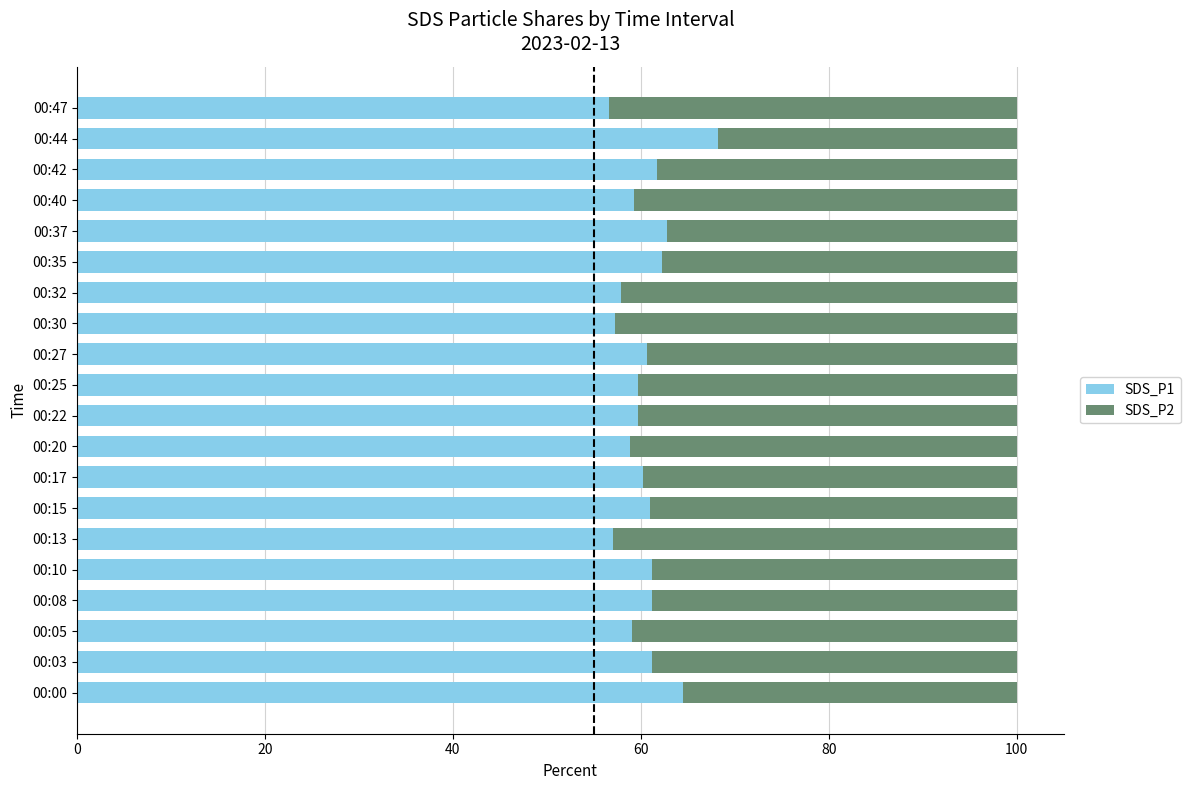

What is the total value across all series at 00:32?

100.0